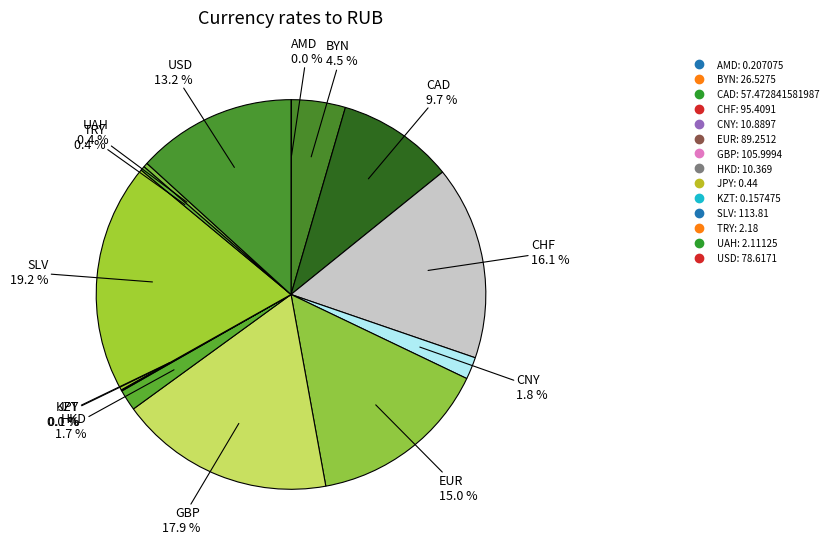

How many slices are in this pie chart?

14